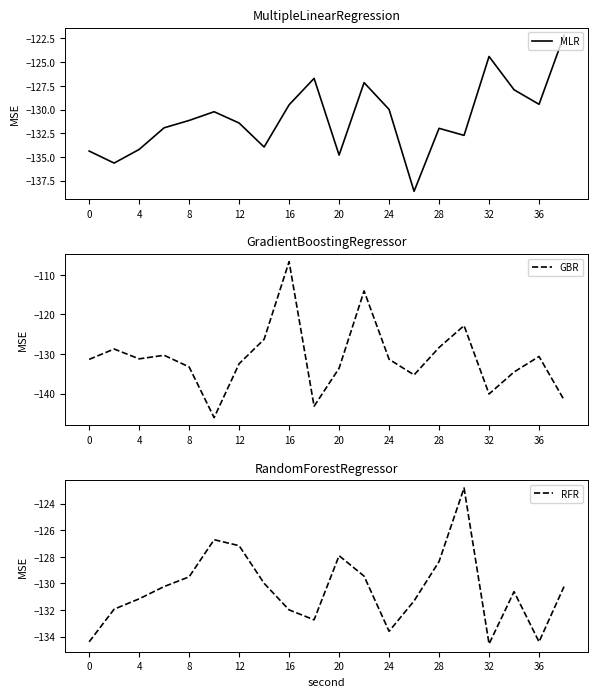

What is the difference between the maximum and minimum values in the MLR series?

16.5